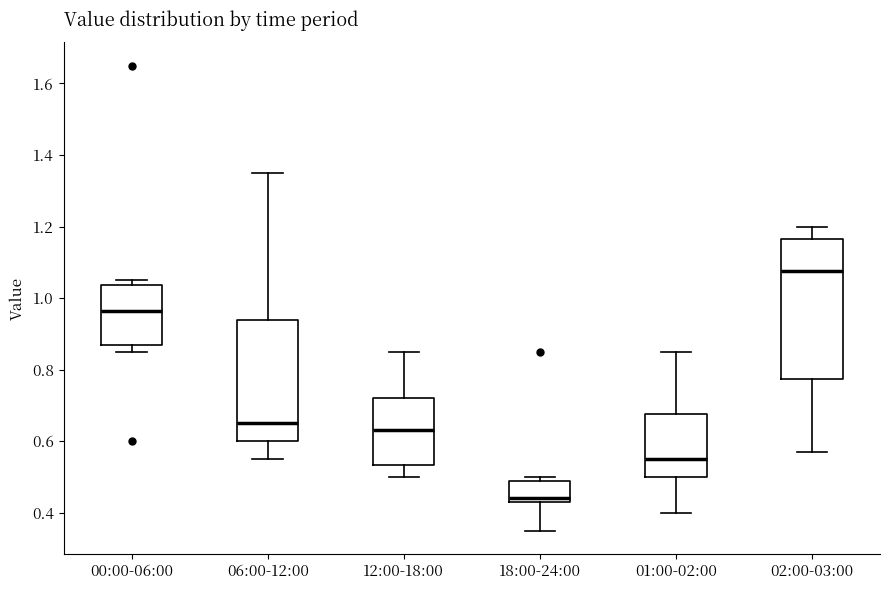

Reading left to right, read every box against the y-axis: the position of its median line, the range the box covers, and the ends of its whiskers. The values are not printed on the chart, so give them approximately, as read against the axis.

00:00-06:00: median 0.96, box 0.88 to 1.04, whiskers 0.86 to 1.06
06:00-12:00: median 0.66, box 0.60 to 0.94, whiskers 0.56 to 1.36
12:00-18:00: median 0.64, box 0.54 to 0.72, whiskers 0.50 to 0.86
18:00-24:00: median 0.44 (just above the box's lower edge), box 0.44 to 0.48, whiskers 0.36 to 0.50
01:00-02:00: median 0.56, box 0.50 to 0.68, whiskers 0.40 to 0.86
02:00-03:00: median 1.08, box 0.78 to 1.16, whiskers 0.58 to 1.20